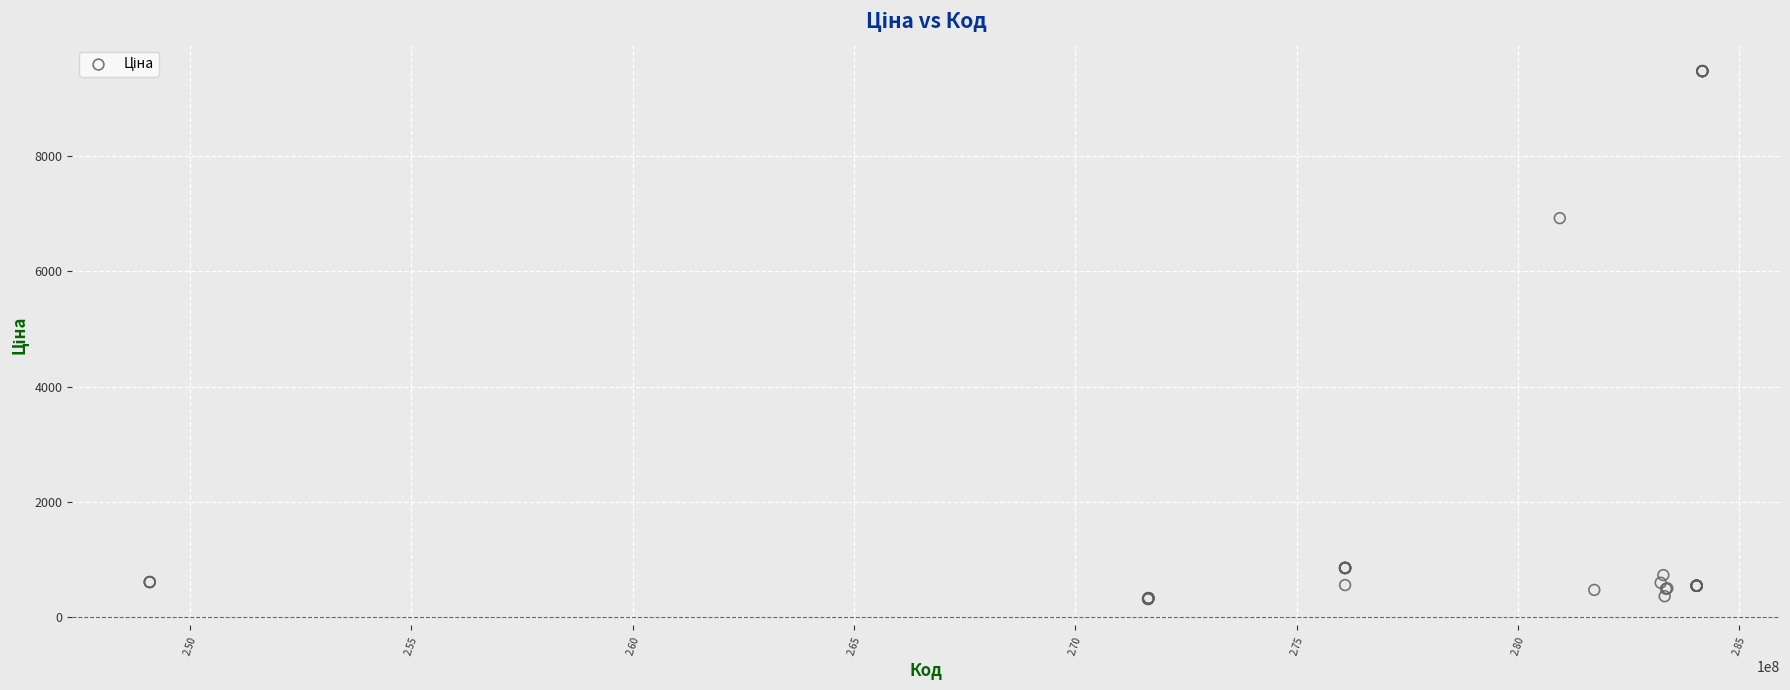

What Y value in the scatter plot is closest to 4895?

6925.7